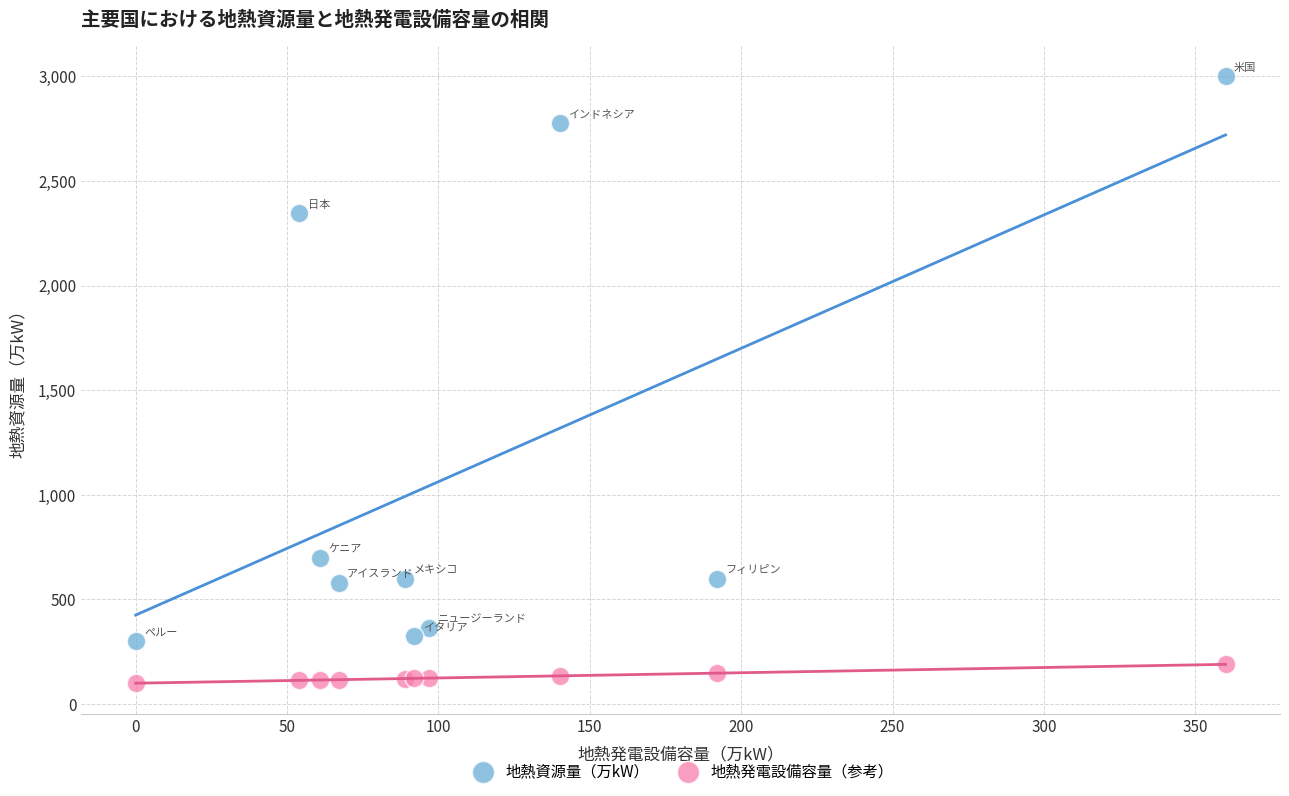

What are all the series names shown in the legend?

地熱資源量（万kW）, 地熱発電設備容量（参考）